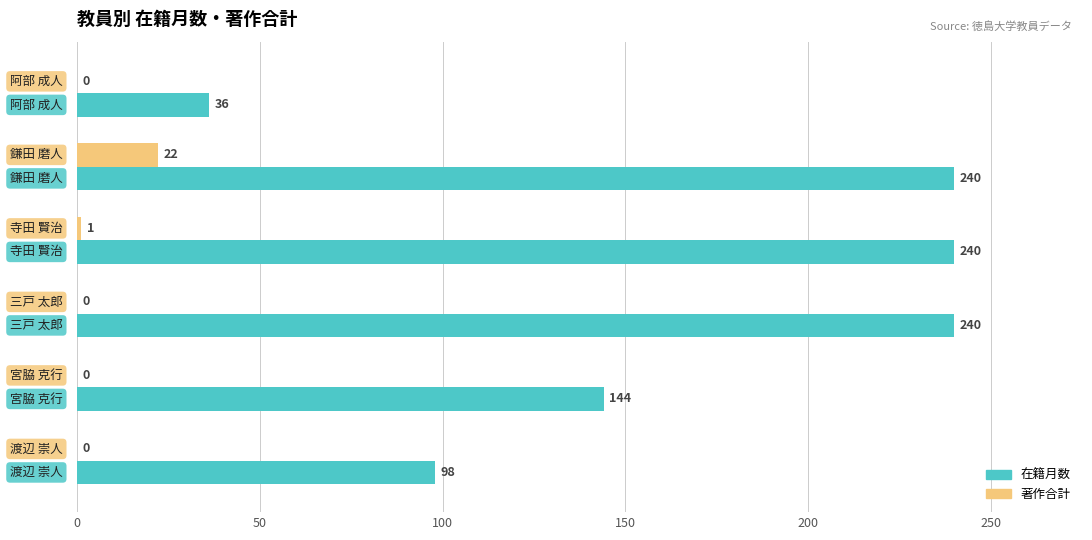

What is the sum of all 著作合計 values?

23